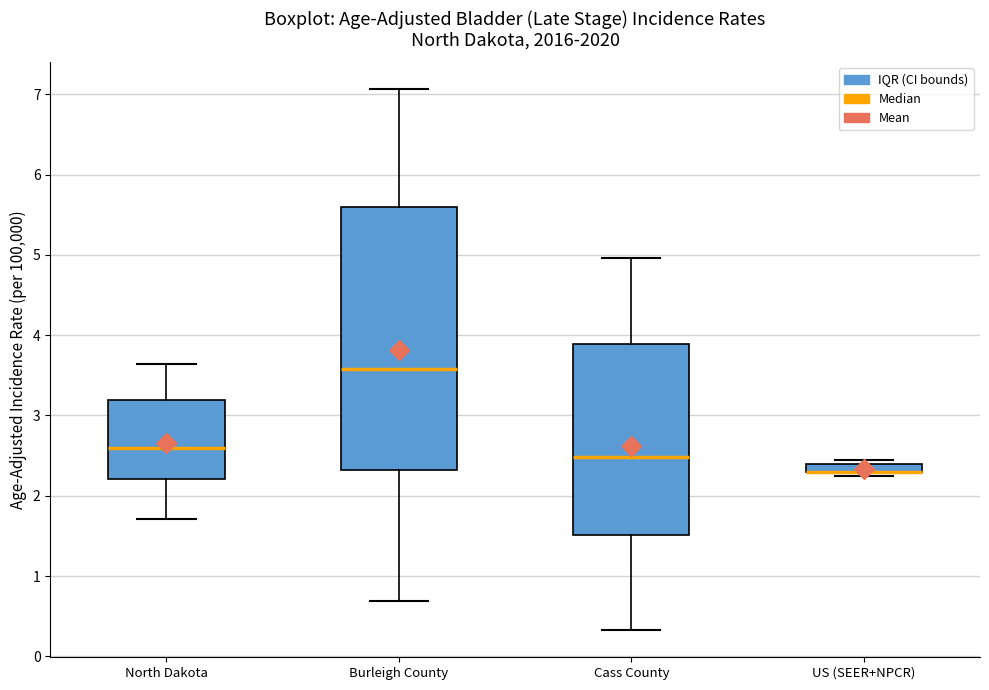

Comparing the boxes themselves (not the whiskers), which one is the tallest?

Burleigh County